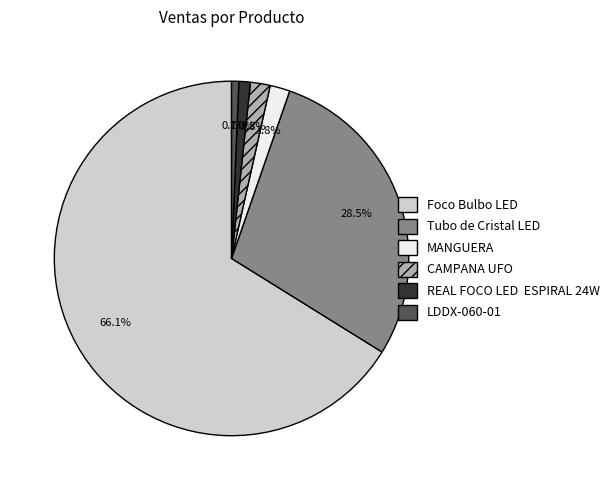

Is Tubo de Cristal LED the majority of the pie?

No